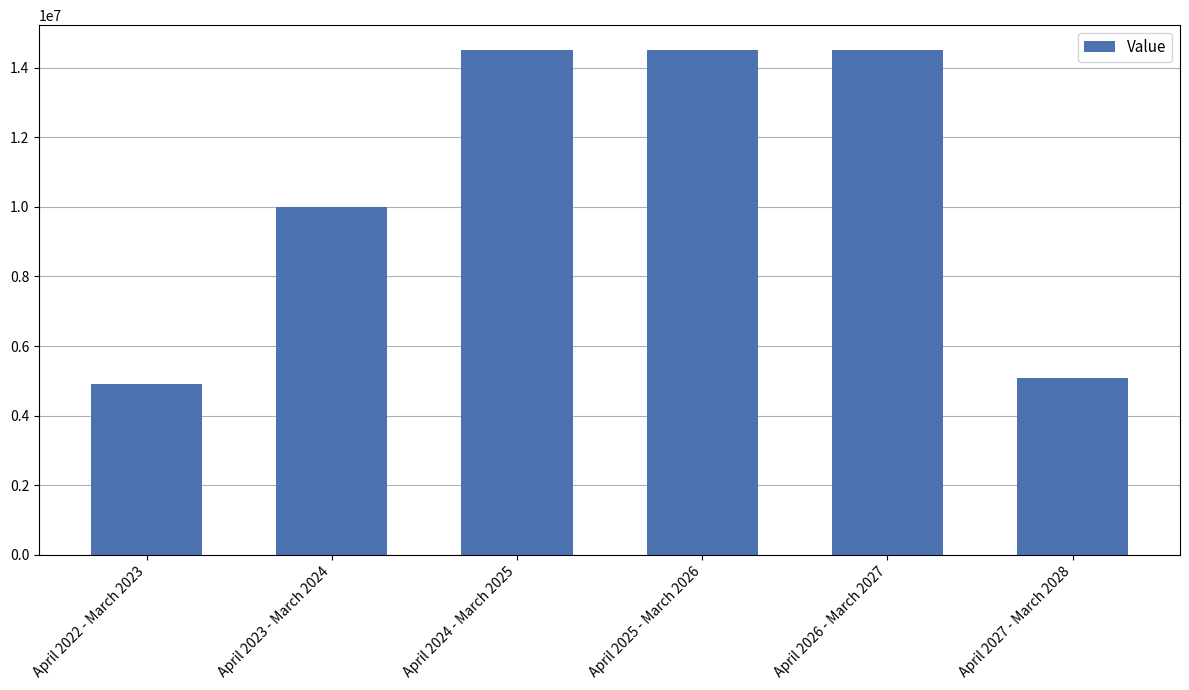

What position from the left is April 2024 - March 2025?

3